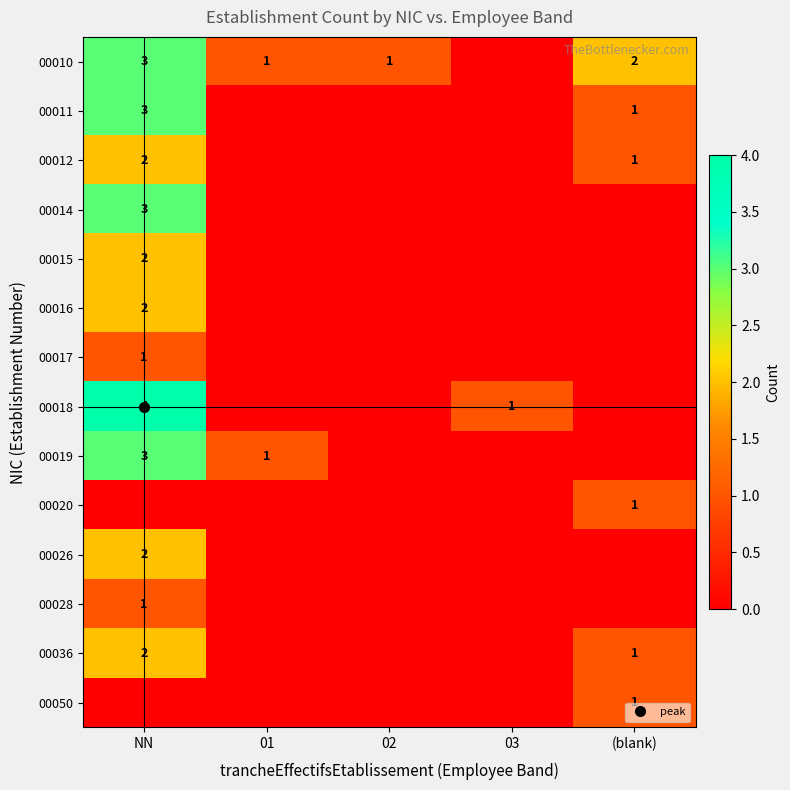

How many positive values does the 00014 series have?

1